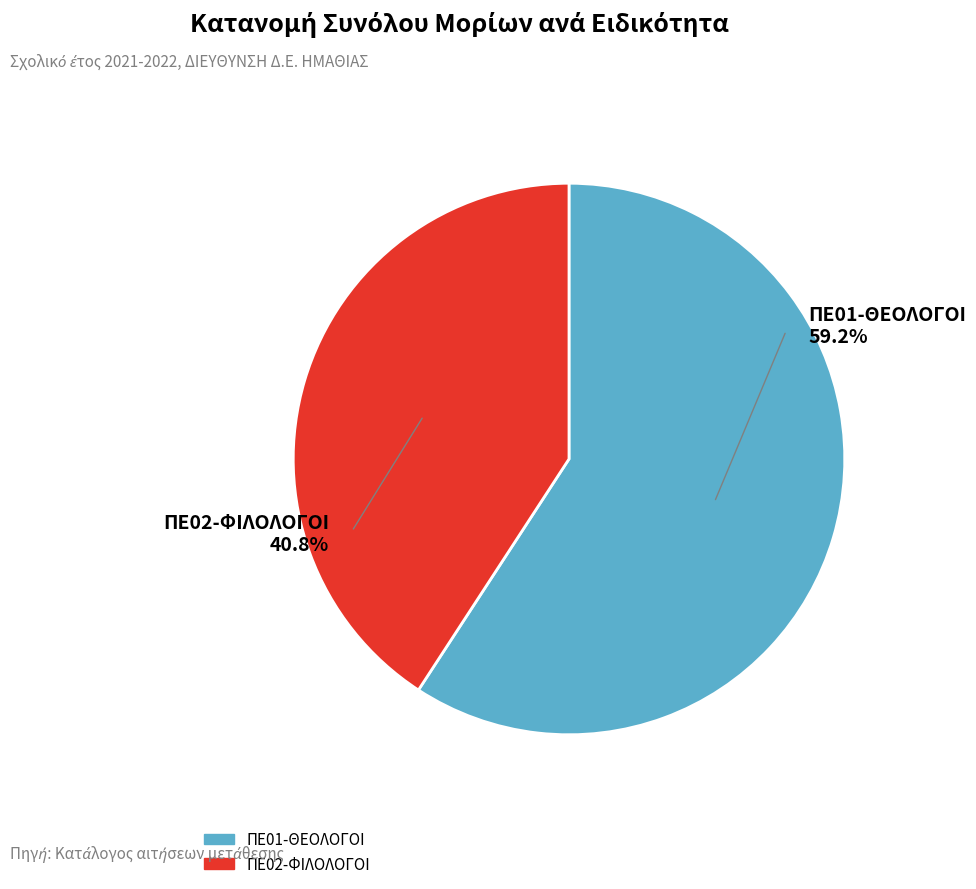

Rank the categories by value from lowest to highest.

ΠΕ02-ΦΙΛΟΛΟΓΟΙ, ΠΕ01-ΘΕΟΛΟΓΟΙ